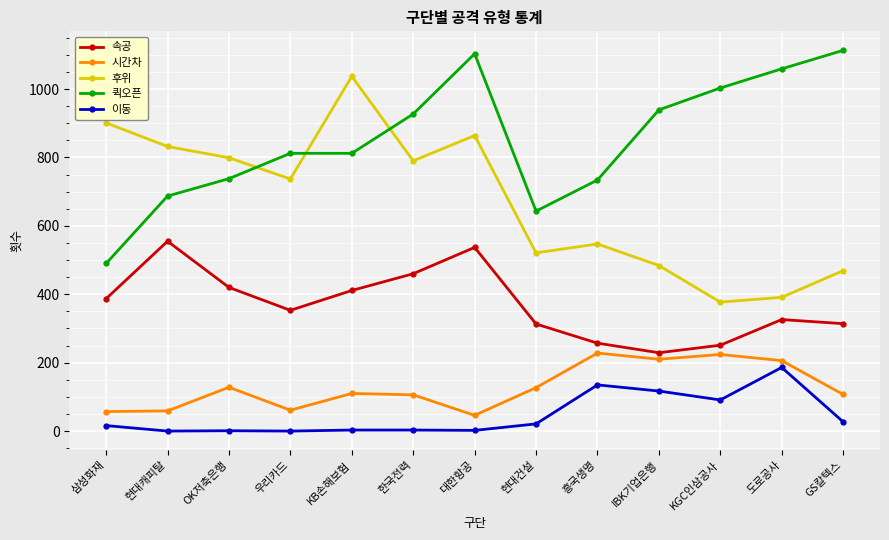

What is the total value across all series at 삼성화재?

1851